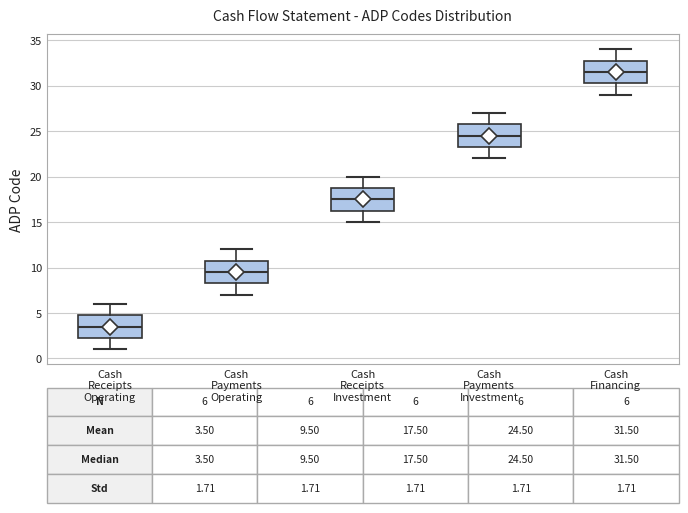

Which box's median line is the highest?

Cash Financing